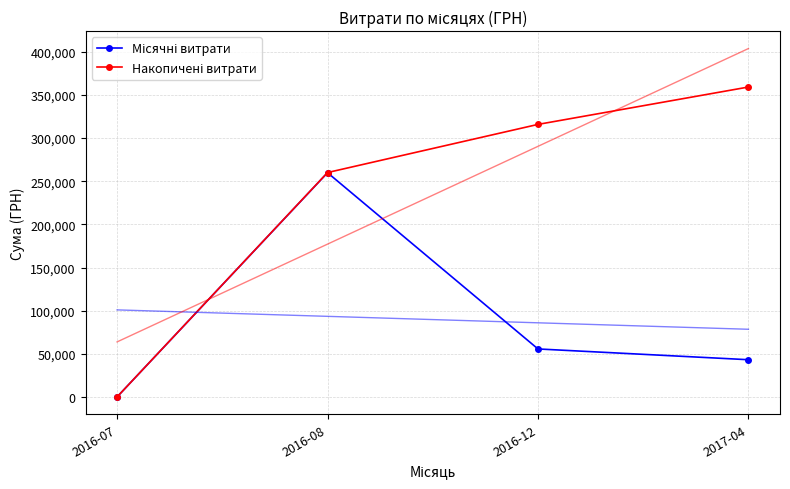

The Місячні витрати series shows 30295.4 at 2017-04. True or false?

False